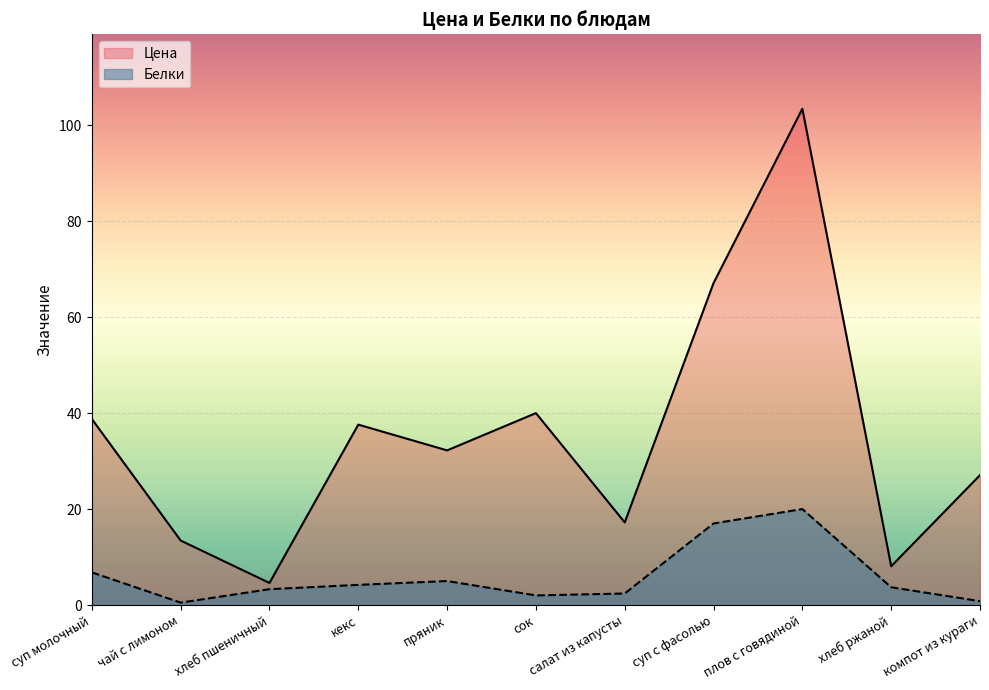

Rank the series by their average value, from lowest to highest.

Белки, Цена